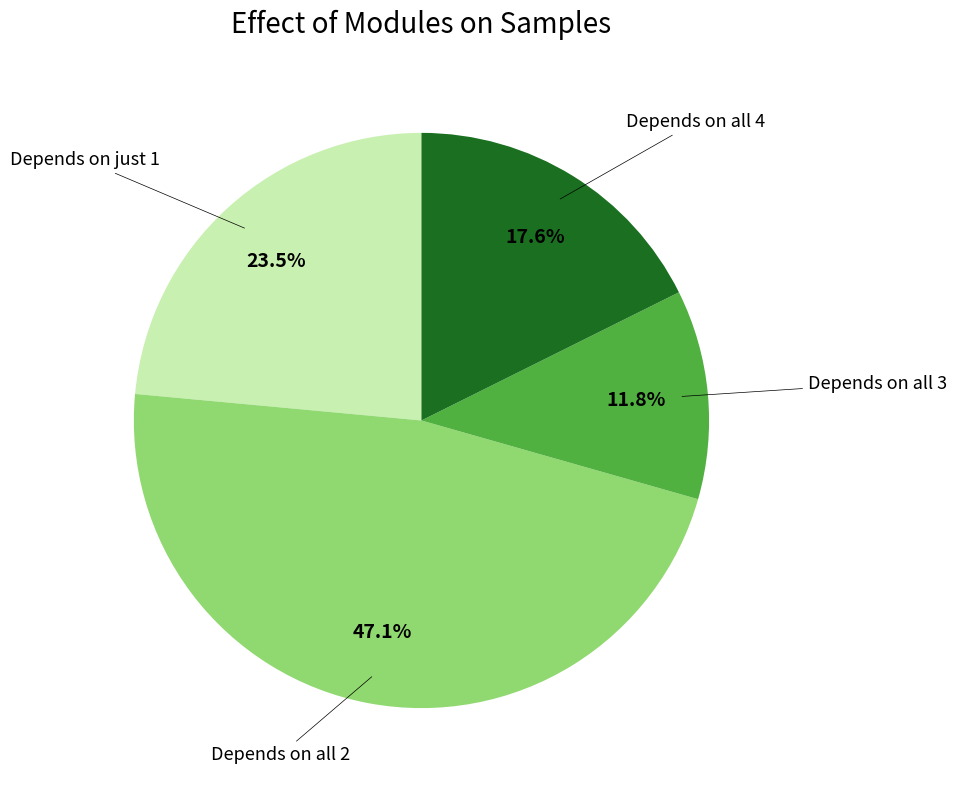

Is there a majority slice in this chart?

No